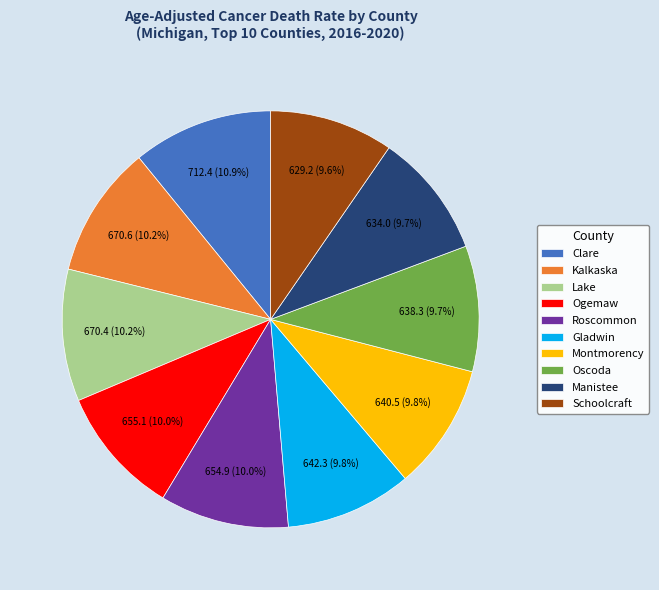

What is the ratio of the value at Kalkaska to the value at Roscommon?

1.0